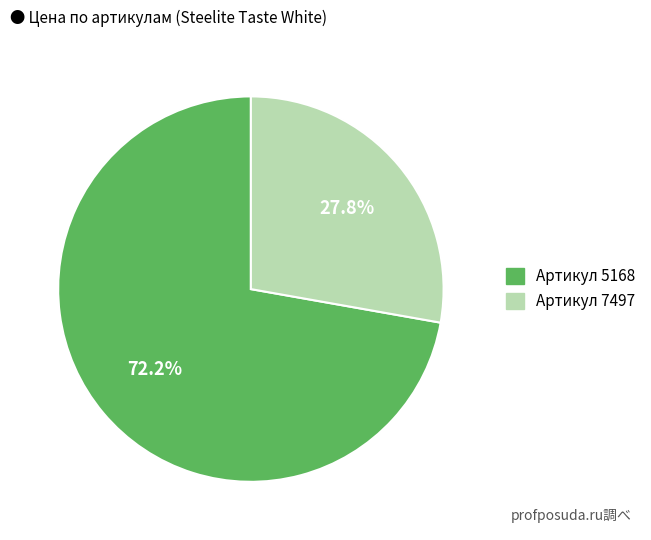

Count the number of slices in the pie.

2